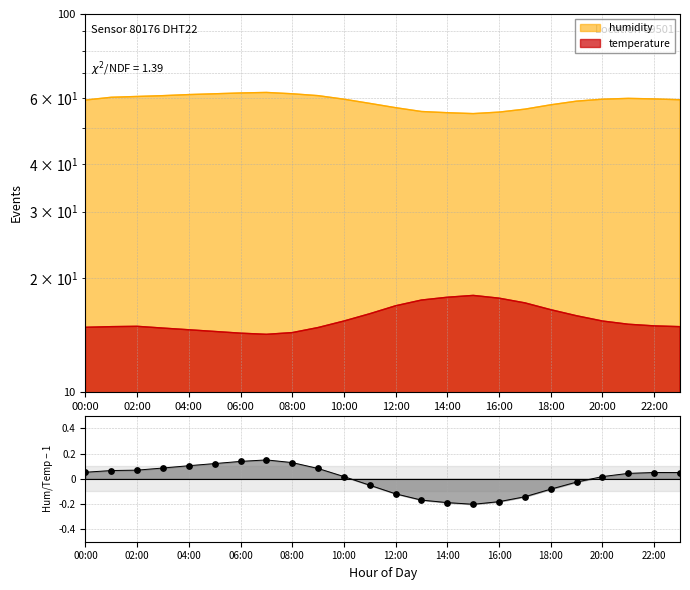

Which has a higher value, 10:00 or 20:00?

10:00